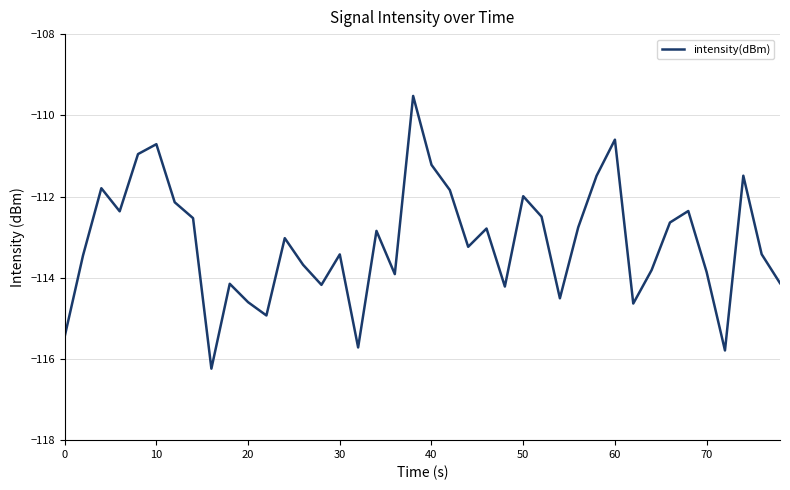

How many series are shown in this chart?

1